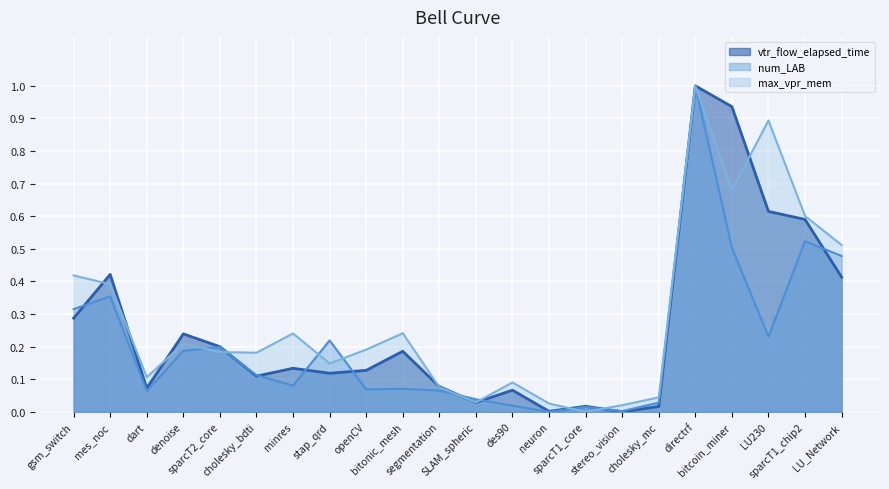

Reading right to left, extract all data points from this chart.

vtr_flow_elapsed_time: LU_Network=0.4	sparcT1_chip2=0.6	LU230=0.6	bitcoin_miner=0.9	directrf=1.0	cholesky_mc=0.0	stereo_vision=0.0	sparcT1_core=0.0	neuron=0.0	des90=0.1	SLAM_spheric=0.0	segmentation=0.1	bitonic_mesh=0.2	openCV=0.1	stap_qrd=0.1	minres=0.1	cholesky_bdti=0.1	sparcT2_core=0.2	denoise=0.2	dart=0.1	mes_noc=0.4	gsm_switch=0.3
num_LAB: LU_Network=0.5	sparcT1_chip2=0.5	LU230=0.2	bitcoin_miner=0.5	directrf=1.0	cholesky_mc=0.0	stereo_vision=0.0	sparcT1_core=0.0	neuron=0.0	des90=0.0	SLAM_spheric=0.0	segmentation=0.1	bitonic_mesh=0.1	openCV=0.1	stap_qrd=0.2	minres=0.1	cholesky_bdti=0.1	sparcT2_core=0.2	denoise=0.2	dart=0.1	mes_noc=0.4	gsm_switch=0.3
max_vpr_mem: LU_Network=0.5	sparcT1_chip2=0.6	LU230=0.9	bitcoin_miner=0.7	directrf=1.0	cholesky_mc=0.0	stereo_vision=0.0	sparcT1_core=0.0	neuron=0.0	des90=0.1	SLAM_spheric=0.0	segmentation=0.1	bitonic_mesh=0.2	openCV=0.2	stap_qrd=0.1	minres=0.2	cholesky_bdti=0.2	sparcT2_core=0.2	denoise=0.2	dart=0.1	mes_noc=0.4	gsm_switch=0.4